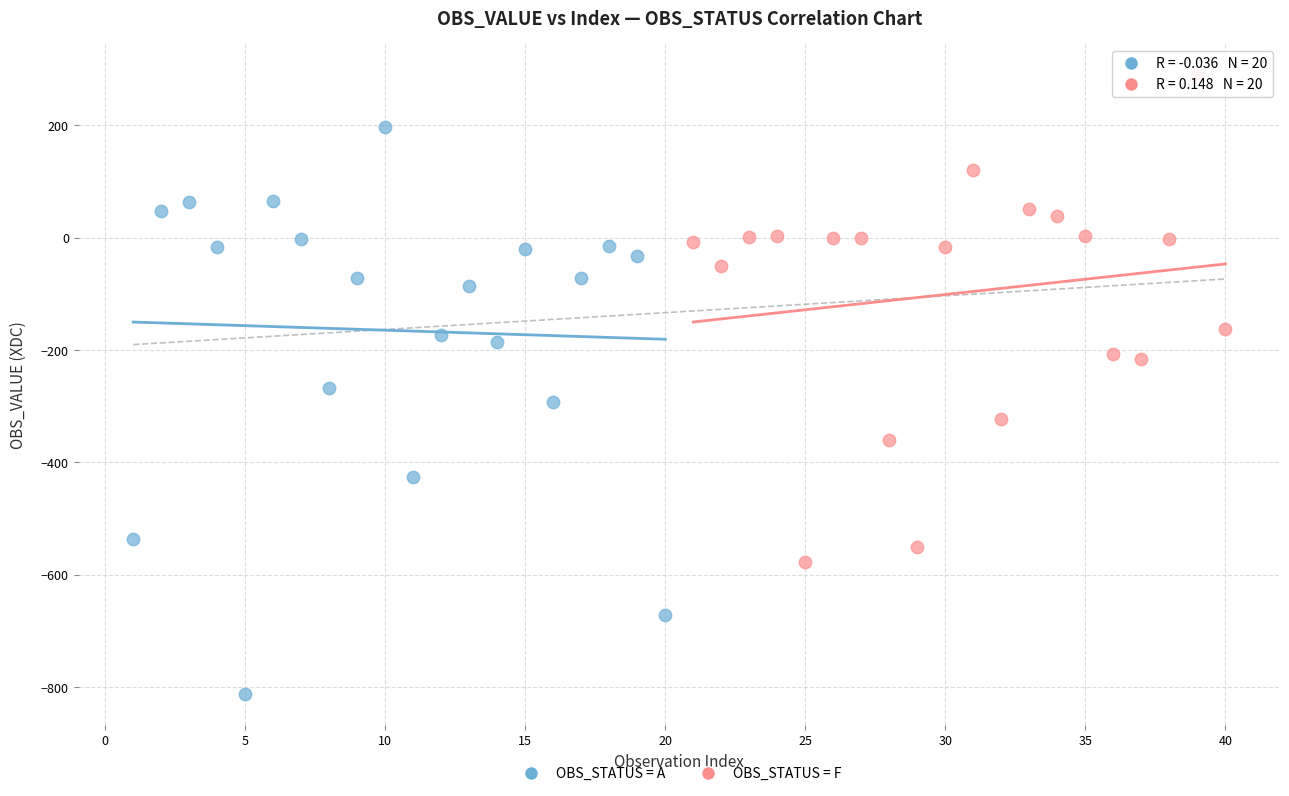

Which series contains the highest Y value?

OBS_STATUS = F